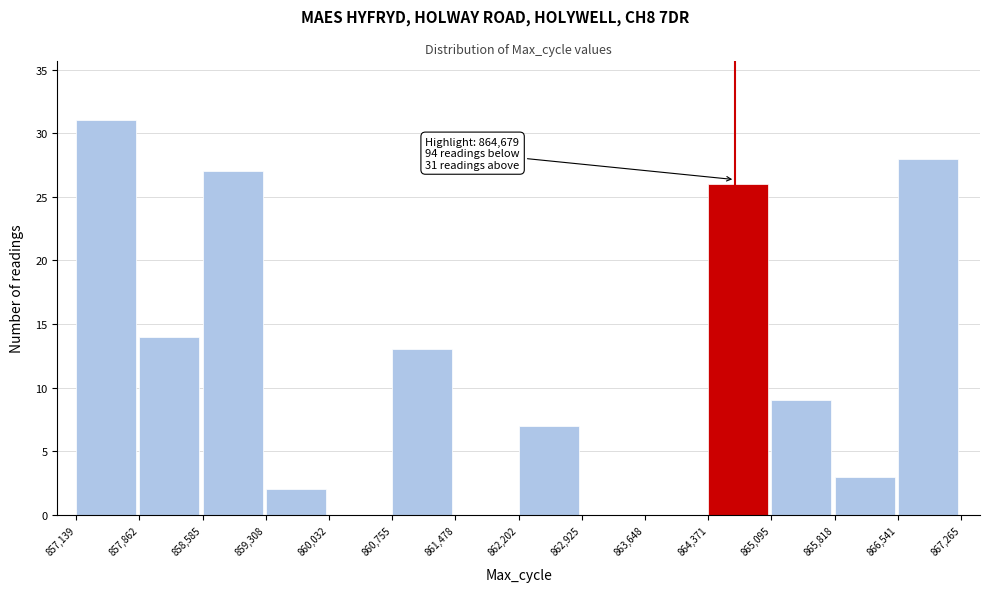

Over which range of the x-axis is the bar tallest?

857,139 to 857,862